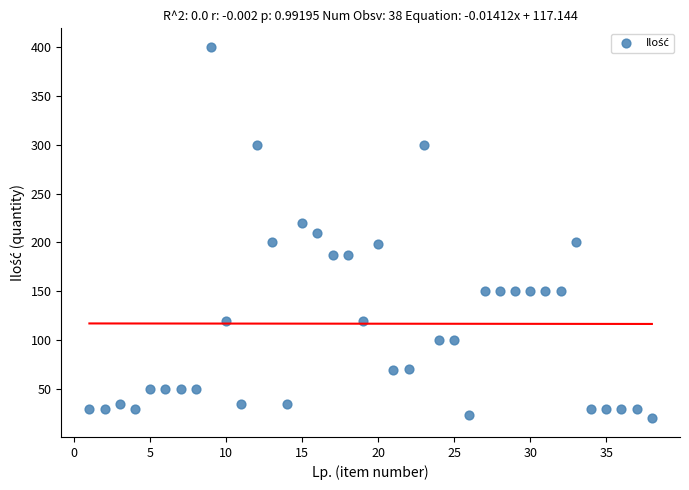

What is the range of X values (max minus min)?

37